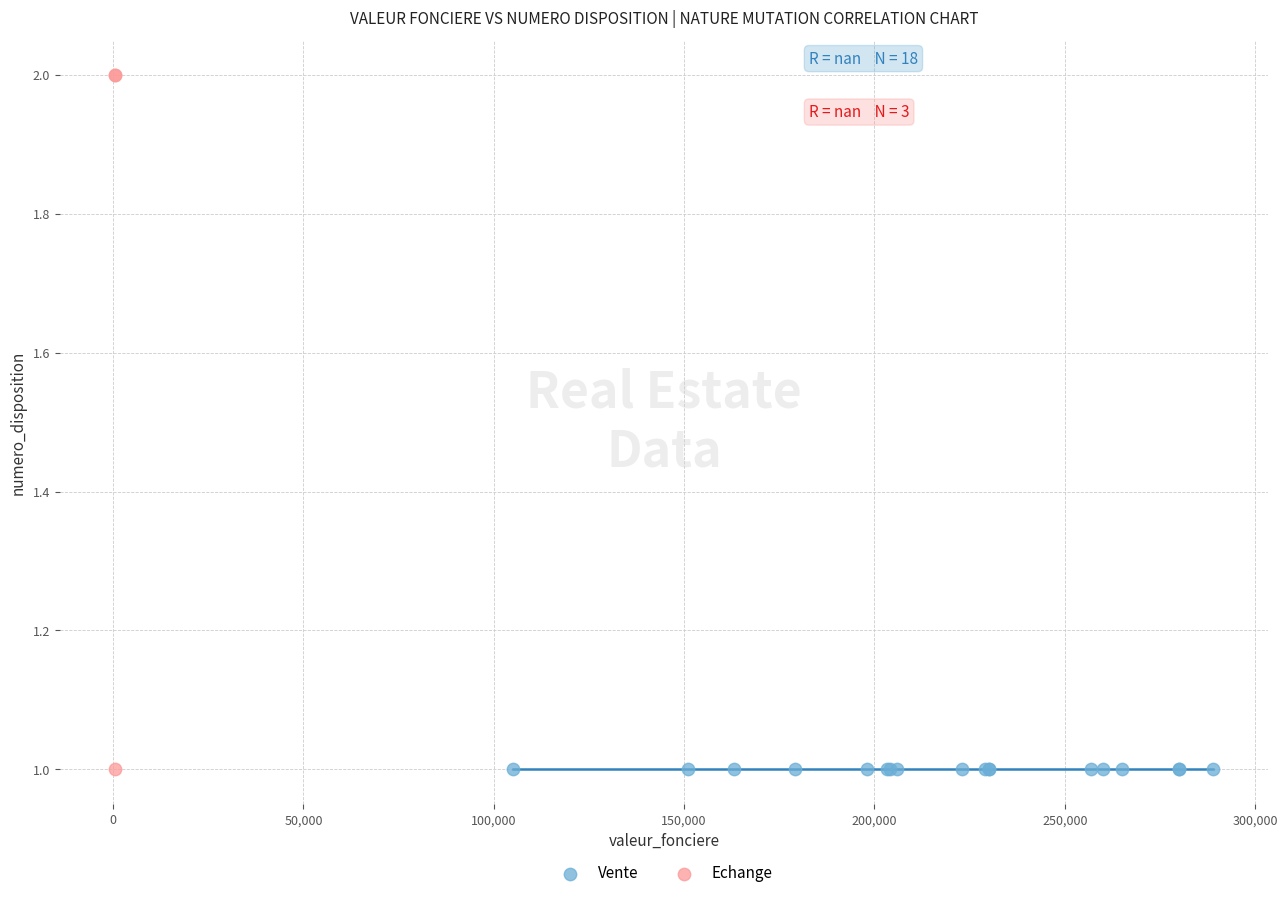

Which series contains the highest Y value?

Echange